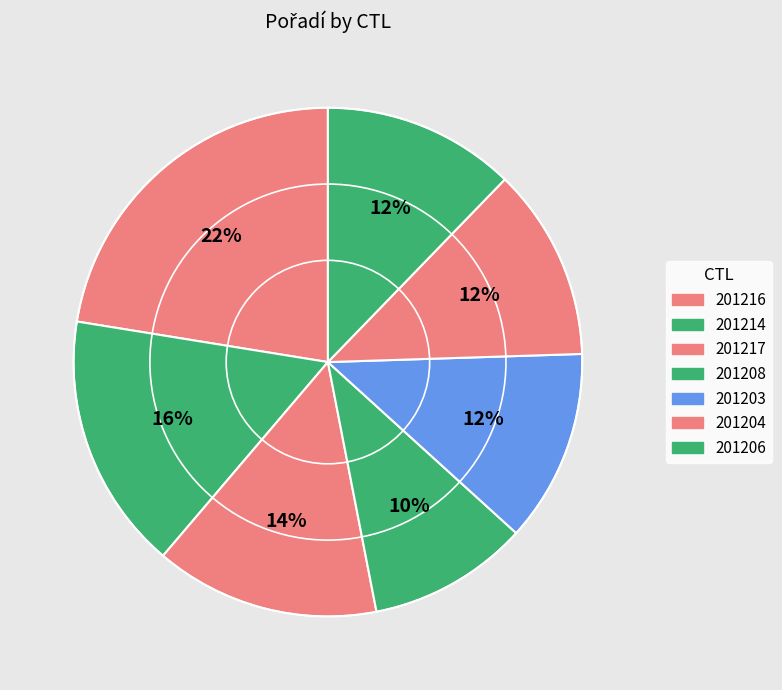

Is it true that 201206 is 21% of the pie?

False